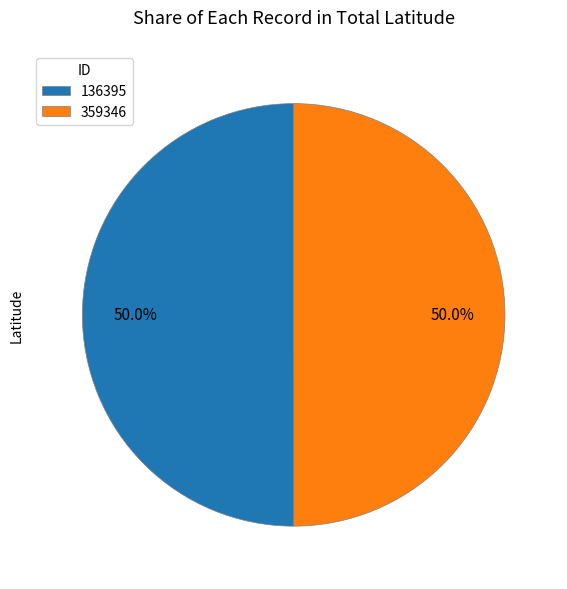

To the nearest percent, what percentage of the pie is 359346?

50%